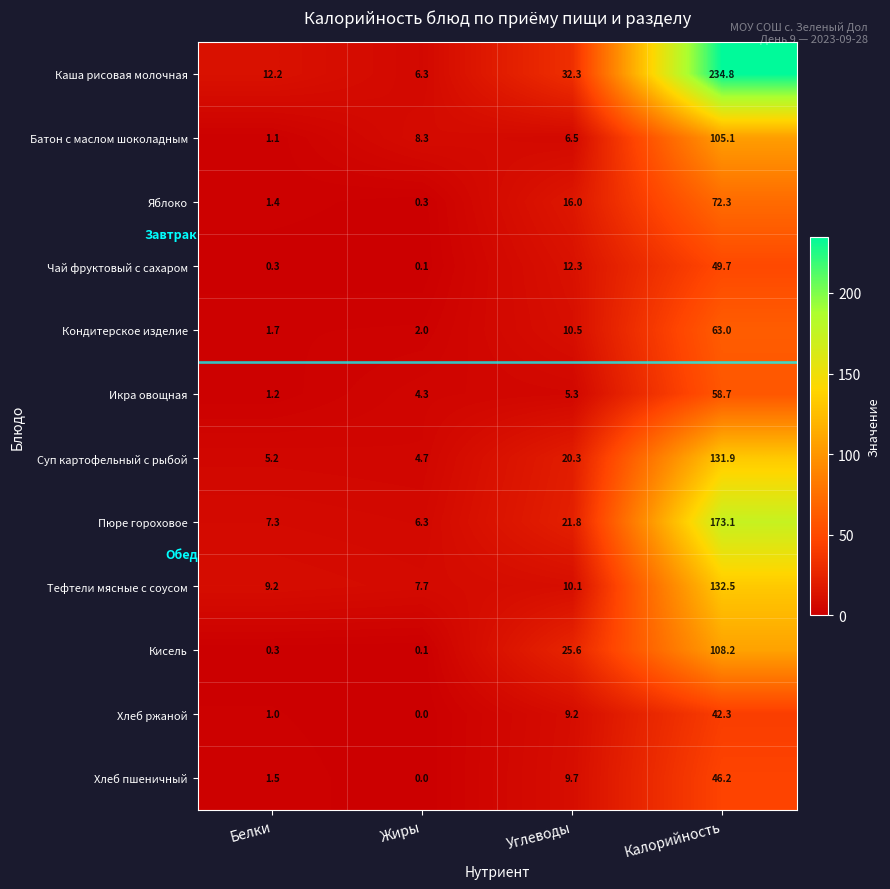

The value of Хлеб ржаной at Жиры is 26.3. True or false?

False